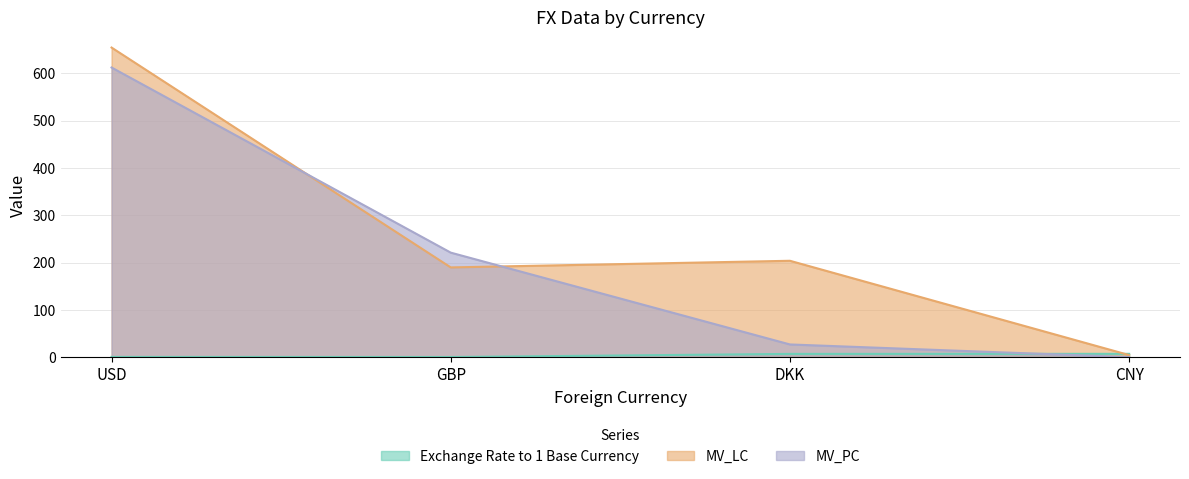

Where does the Exchange Rate to 1 Base Currency series first go above 7?

DKK